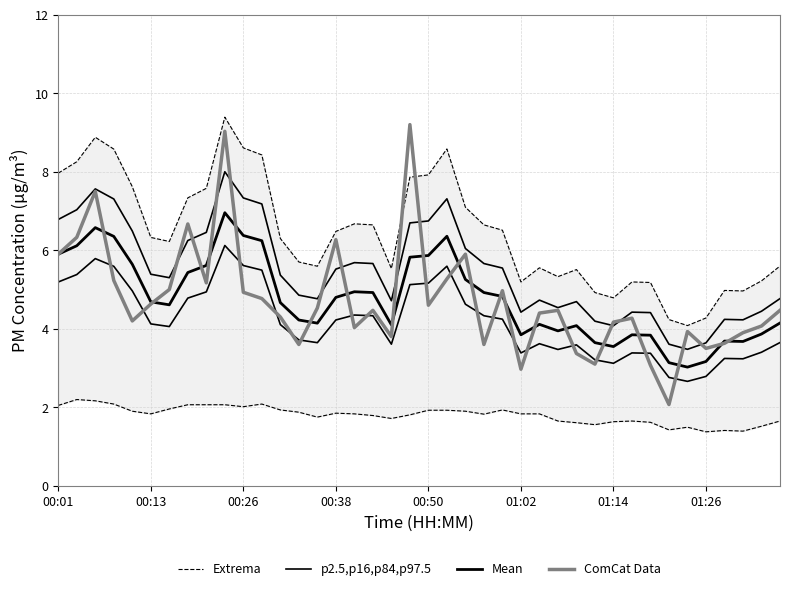

In Extrema, how many points are lower than both neighbors (excluding endpoints)?

8